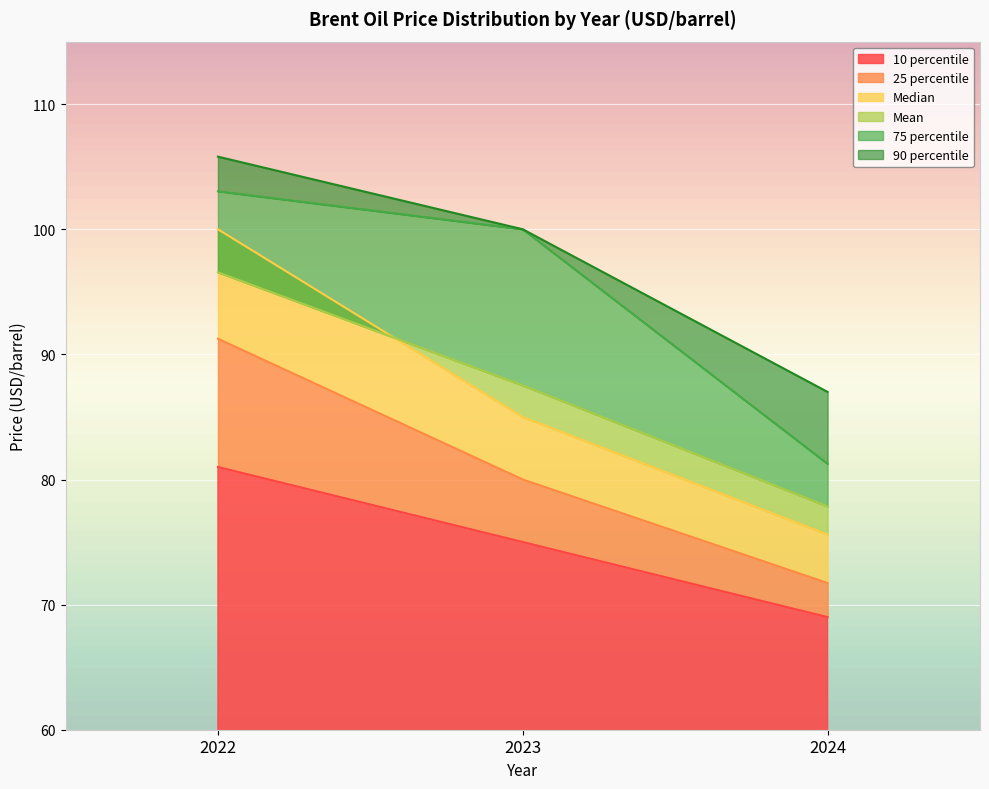

The value of Mean at 2023 is 87.5. True or false?

True